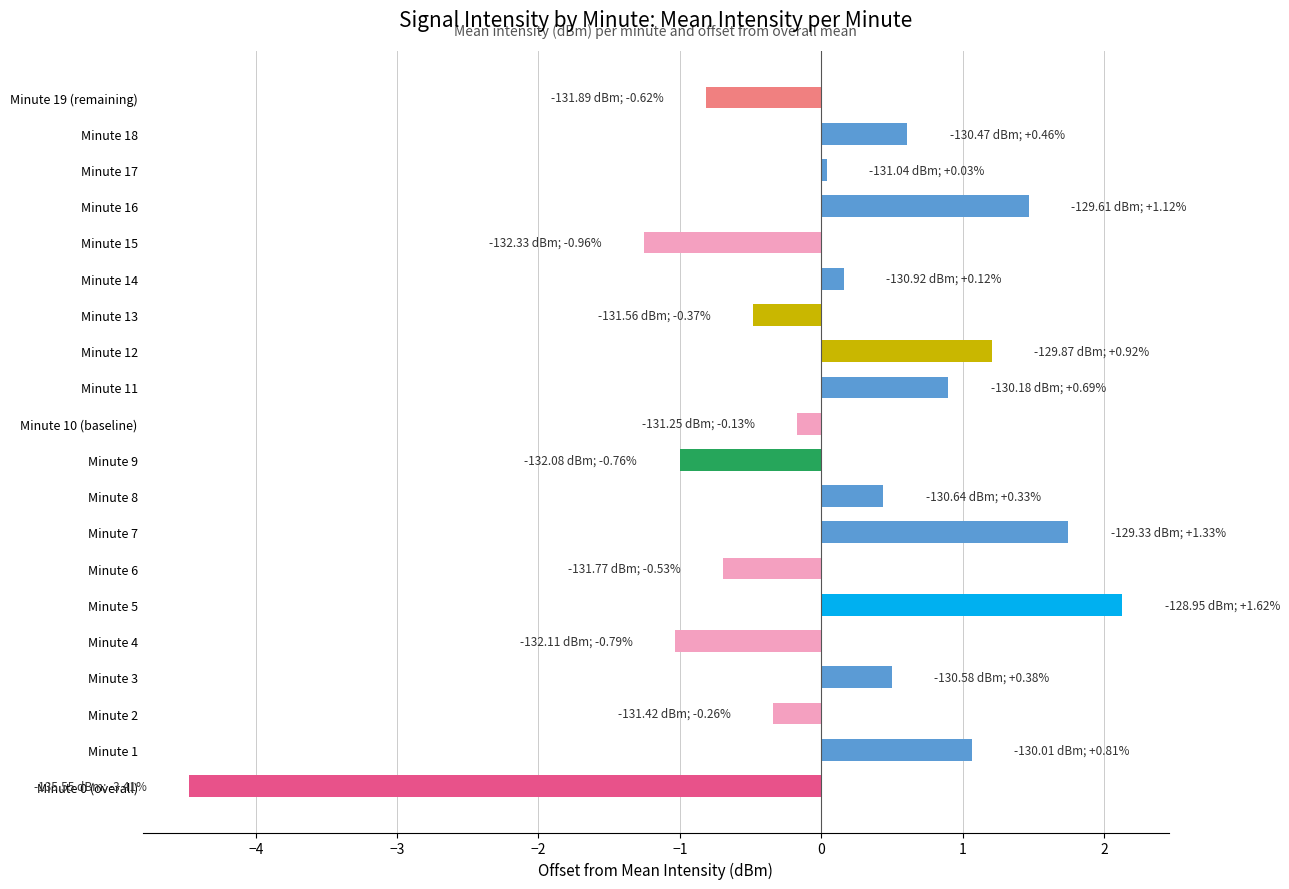

Is it true that the value at Minute 11 is 0.5?

False